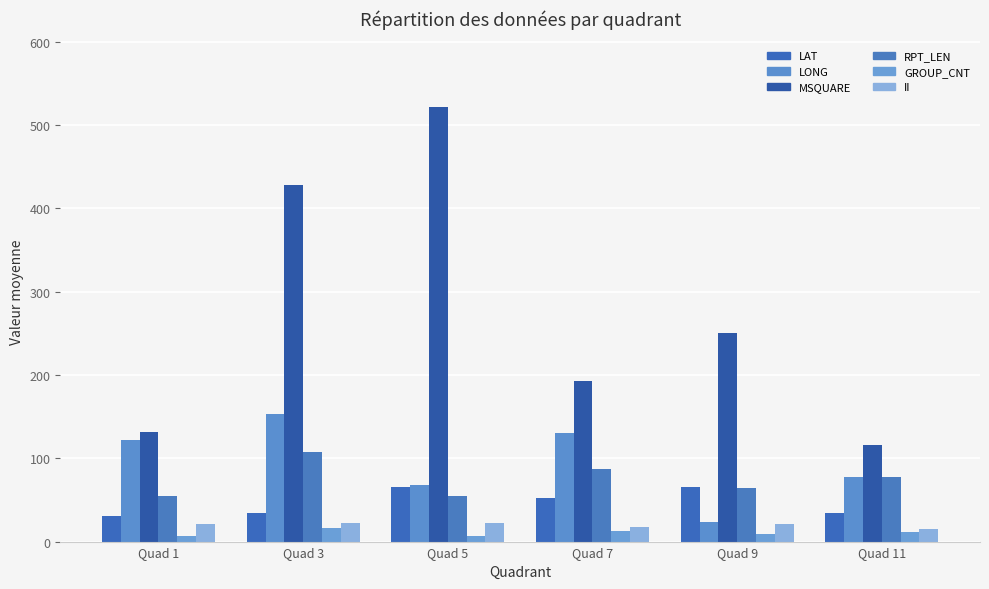

Which series has the widest spread of values?

MSQUARE